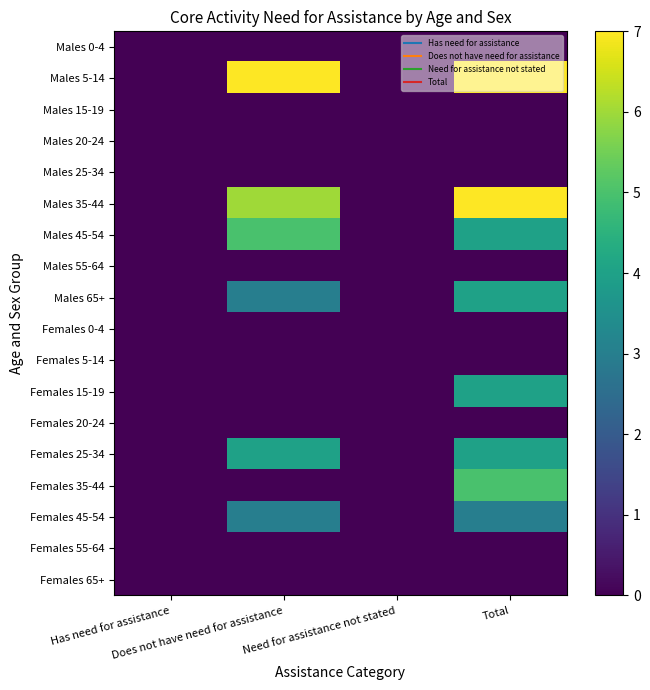

Which category has the highest value across all series?

Does not have need for assistance